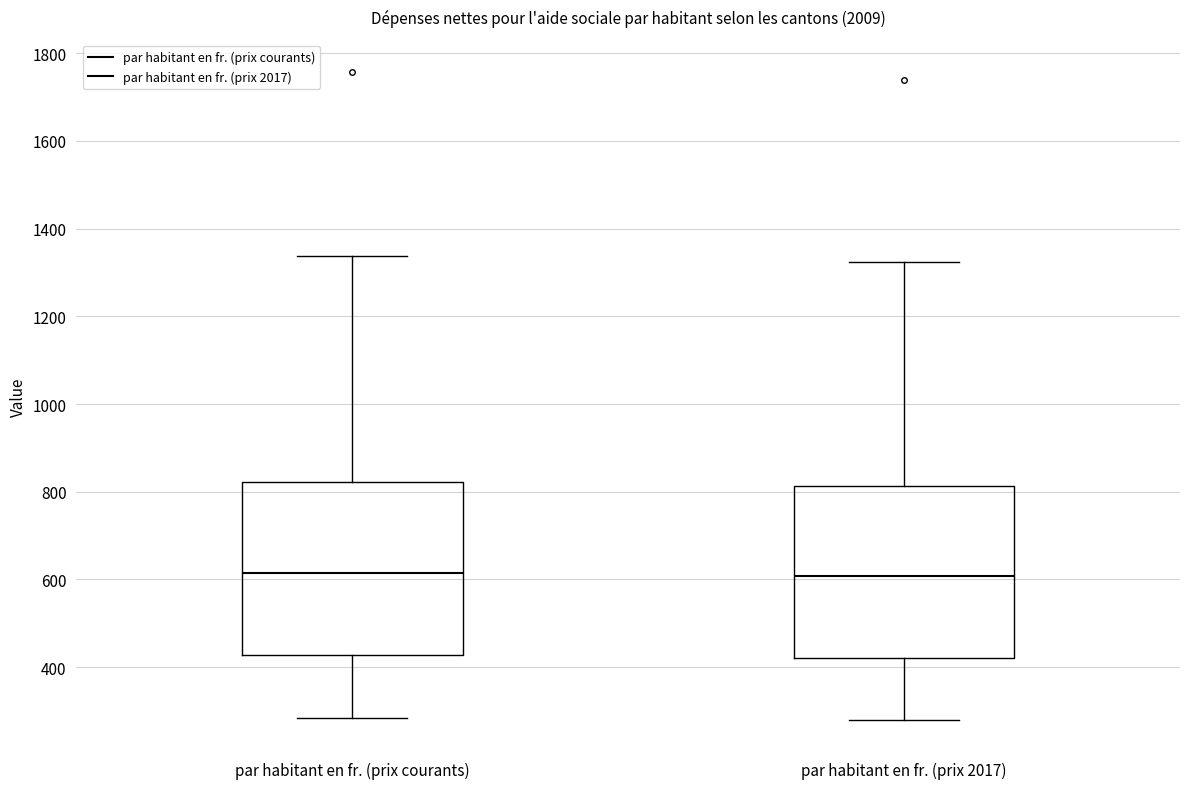

Where does the upper whisker of the box for par habitant en fr. (prix courants) end on the y-axis? The values are not printed on the chart, so give them approximately, as read against the axis.

1340